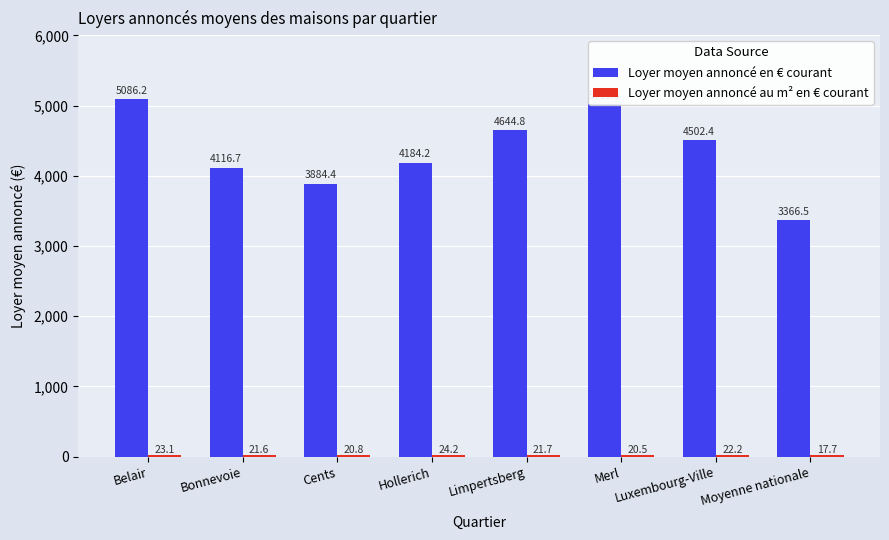

Which series changed the most between Merl and Moyenne nationale?

Loyer moyen annoncé en € courant